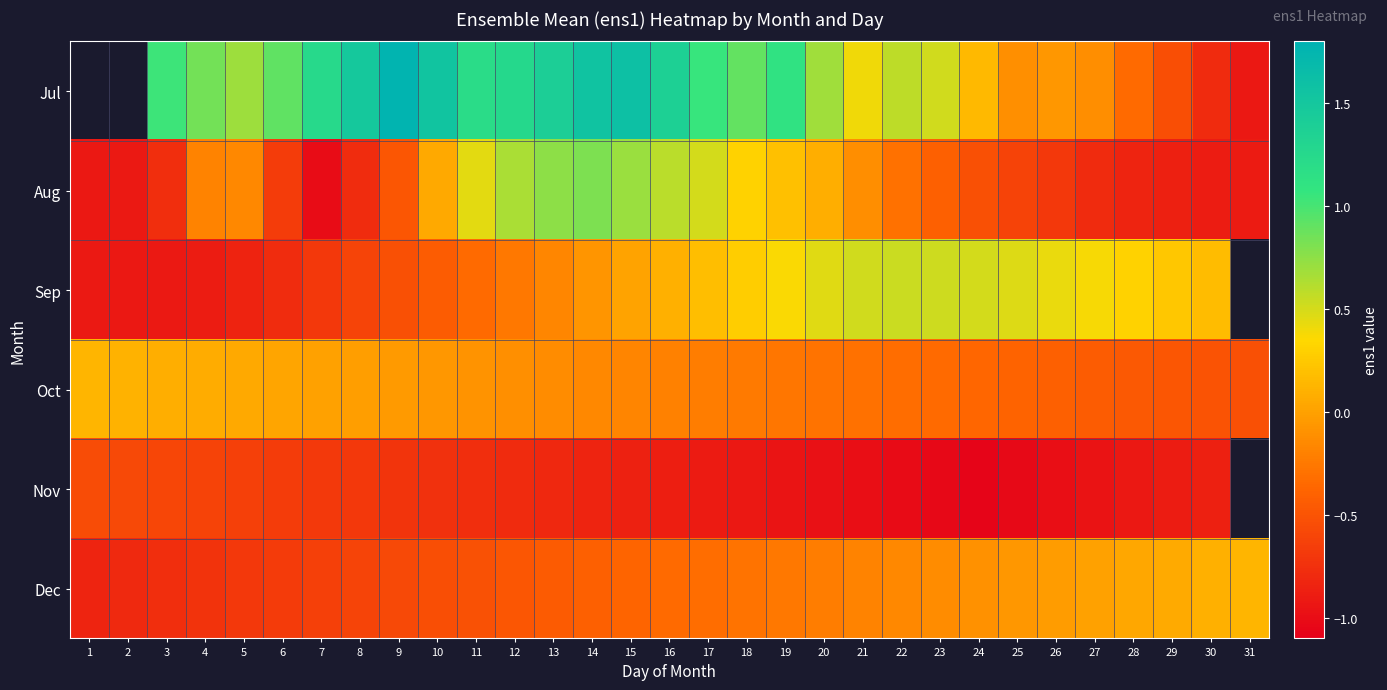

Between 18 and 27, which is larger?

18